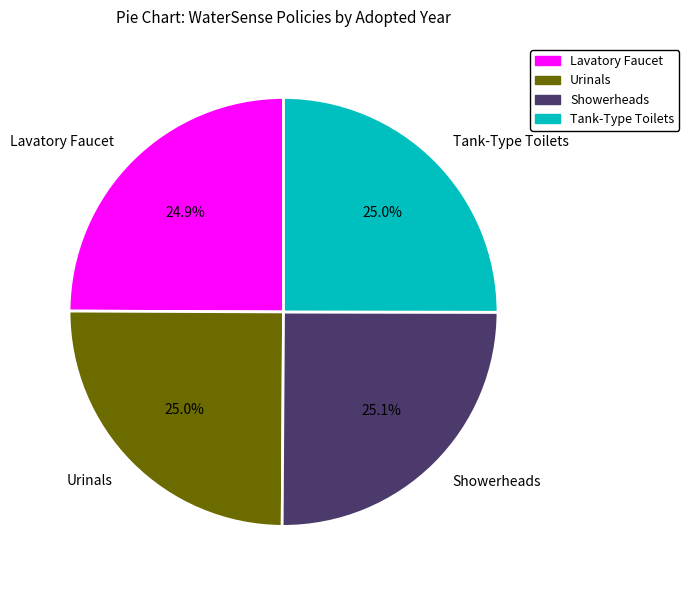

What is the ratio of the value at Urinals to the value at Showerheads?

1.0